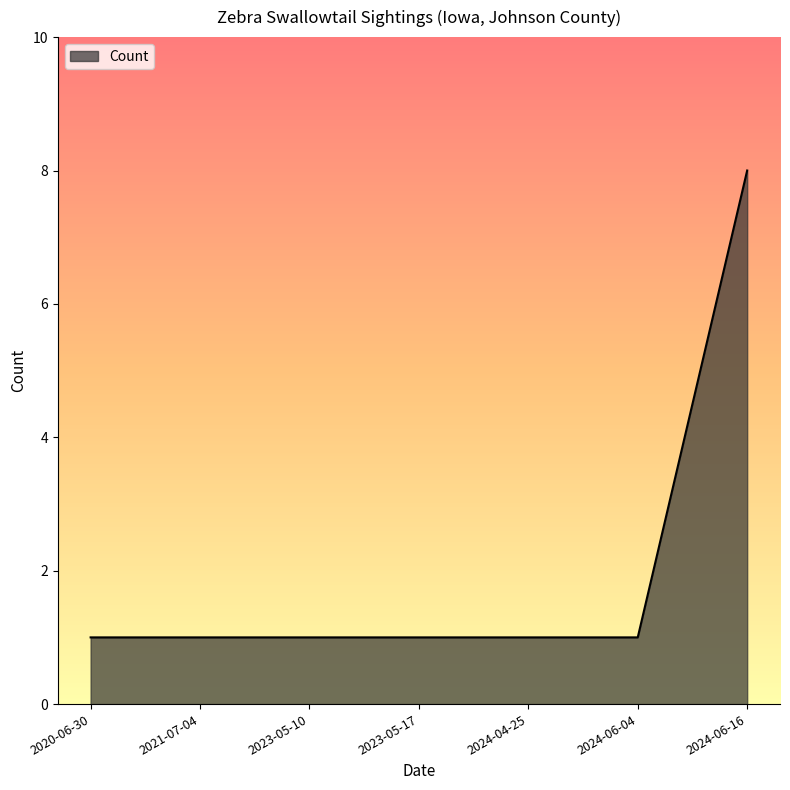

What is the smallest value displayed?

1